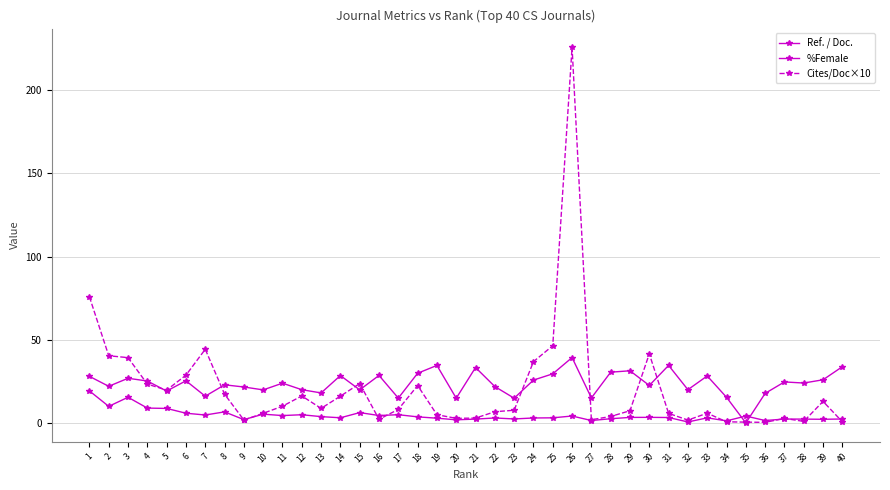

At 4, list the series in order from smallest to largest.

Ref. / Doc., Cites/Doc×10, %Female